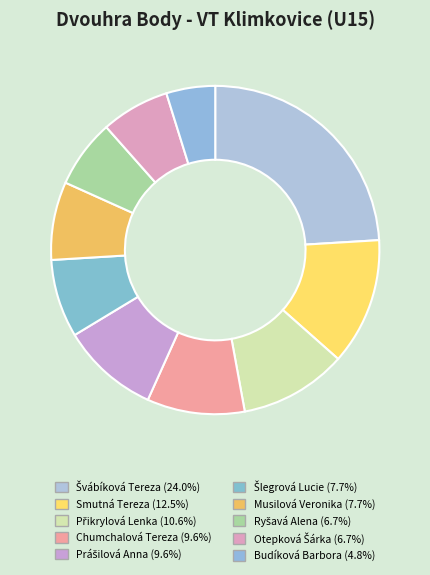

True or false: Budíková Barbora accounts for 5% of the total.

True